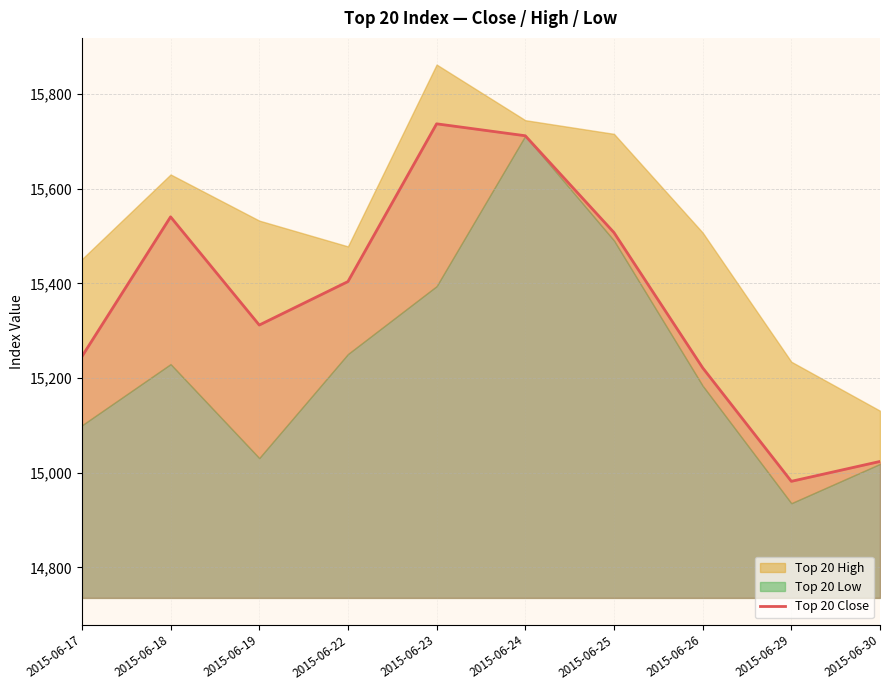

Rank the categories by value from highest to lowest.

2015-06-23, 2015-06-24, 2015-06-18, 2015-06-25, 2015-06-22, 2015-06-19, 2015-06-17, 2015-06-26, 2015-06-30, 2015-06-29